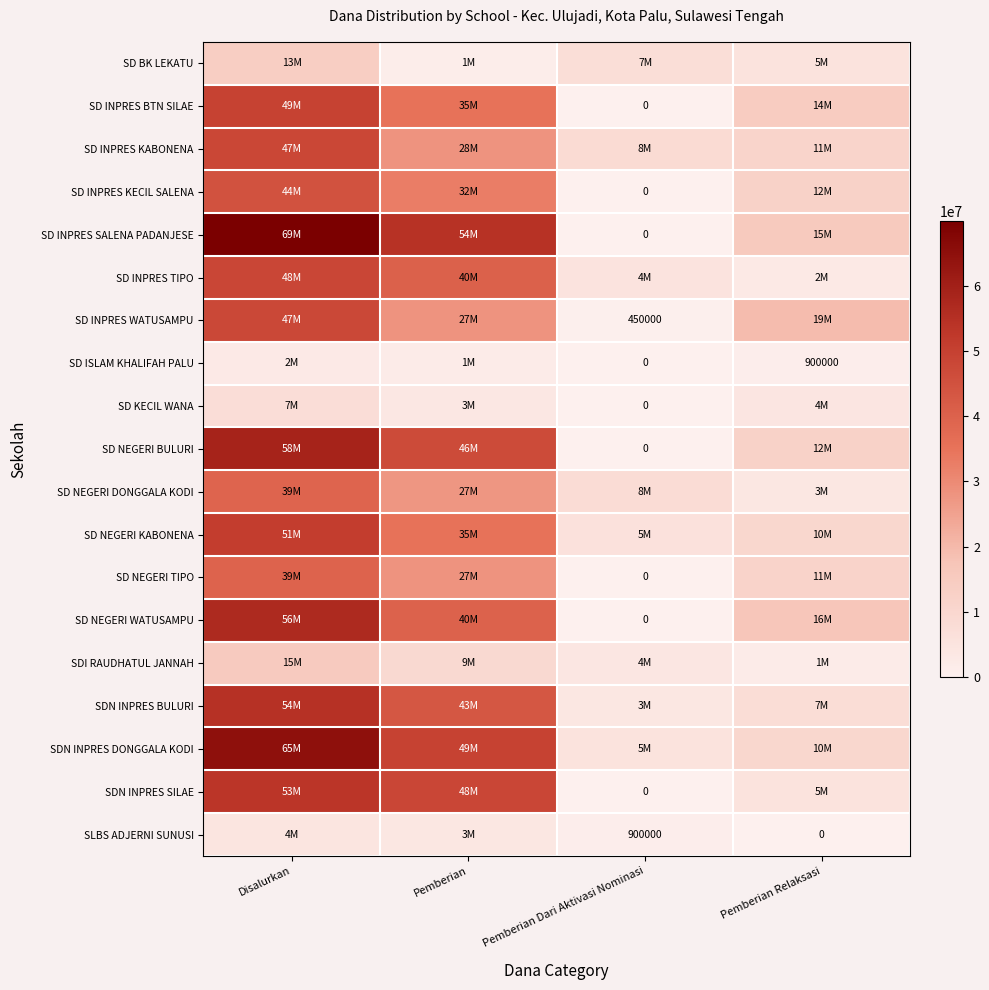

What is the total value across all series at Disalurkan?

771075000